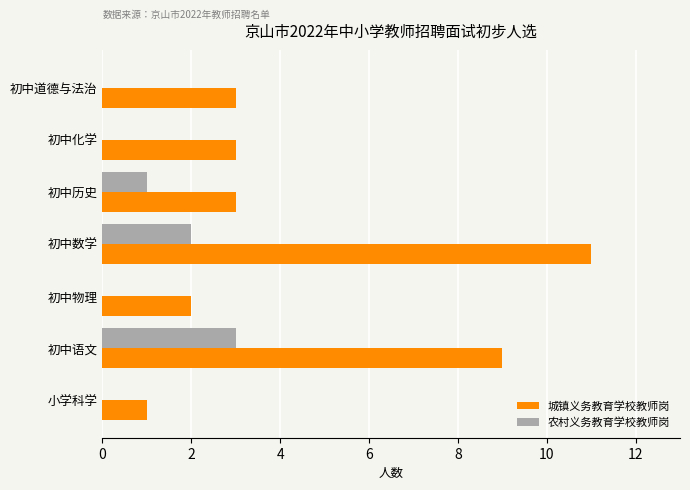

Is it true that 城镇义务教育学校教师岗 equals 3 at 初中化学?

True